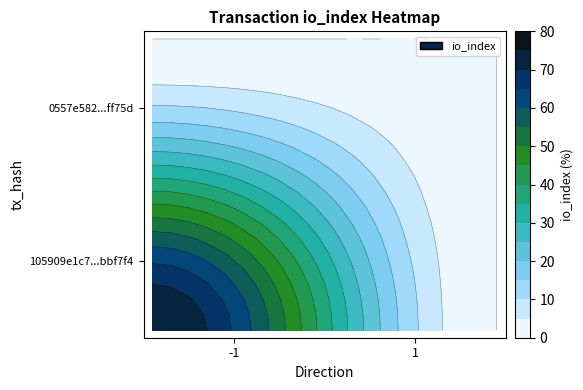

How many categories are shown in the chart?

2